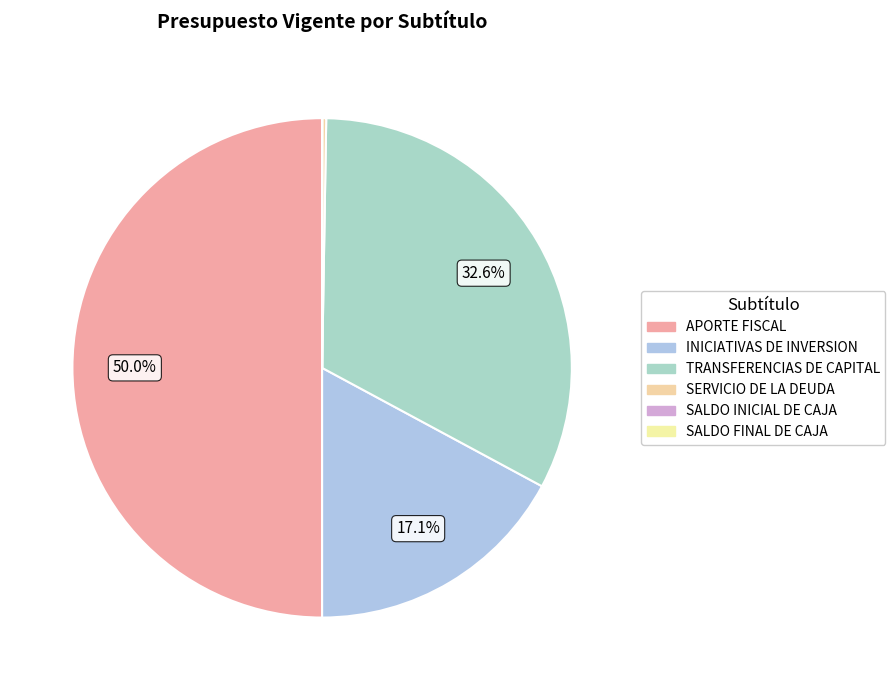

What percentage is NOT represented by SERVICIO DE LA DEUDA?

99.7%